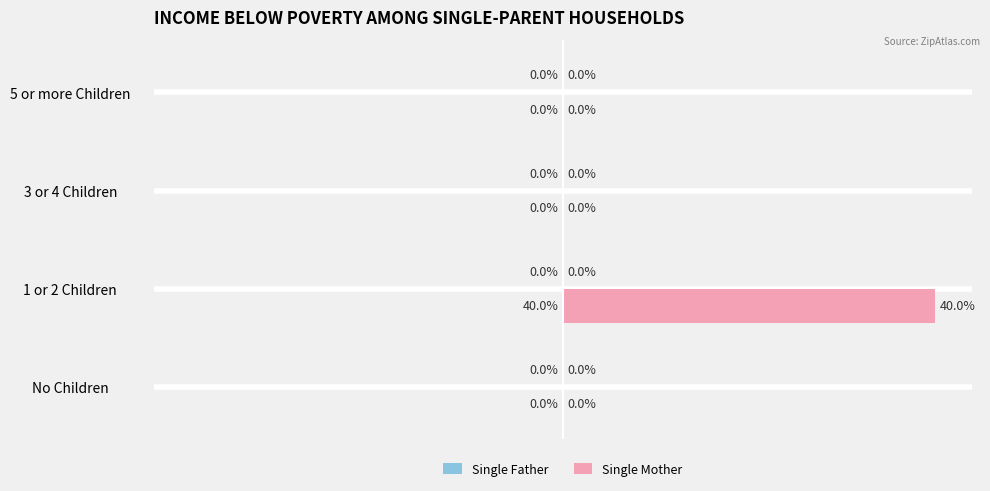

Between No Children and 1 or 2 Children, which is larger?

1 or 2 Children